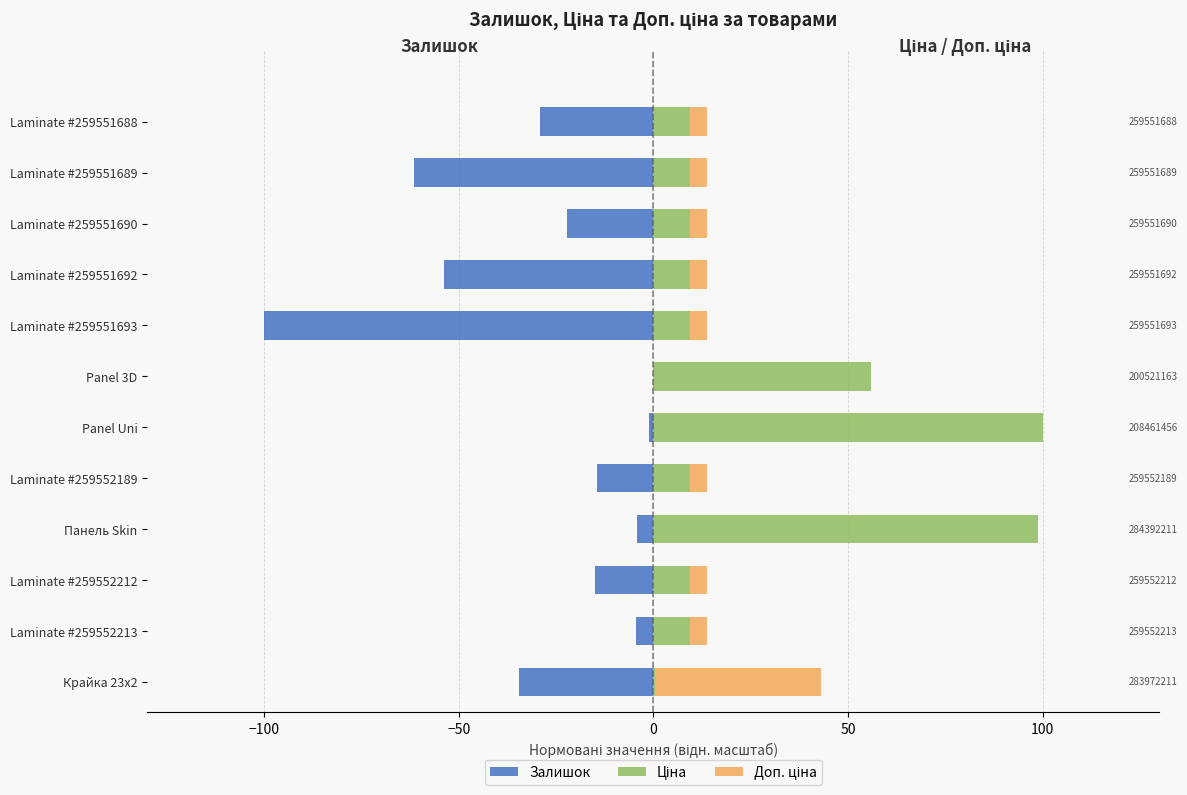

Are the bars horizontal?

Yes